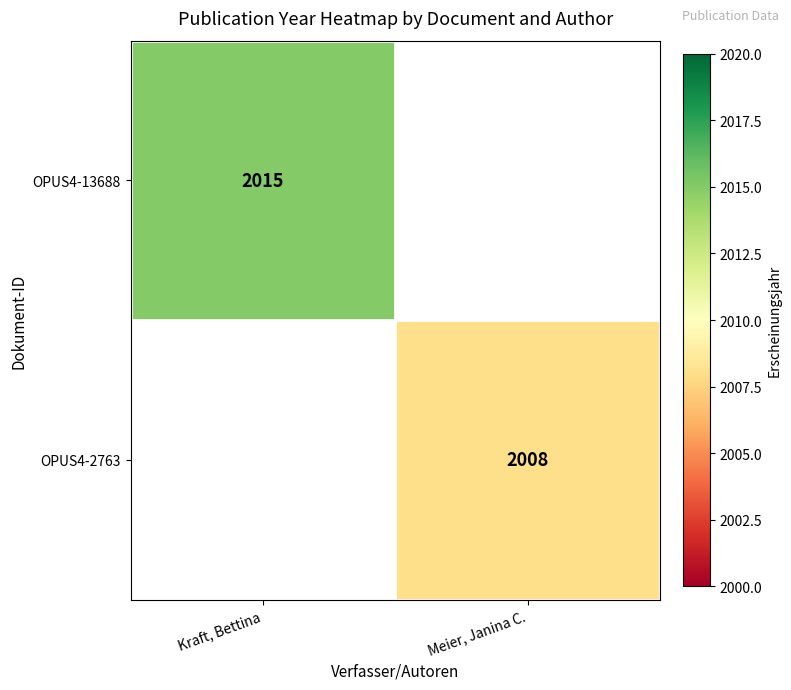

Is the value of OPUS4-13688 at Kraft, Bettina greater than the value of OPUS4-2763 at Meier, Janina C.?

Yes